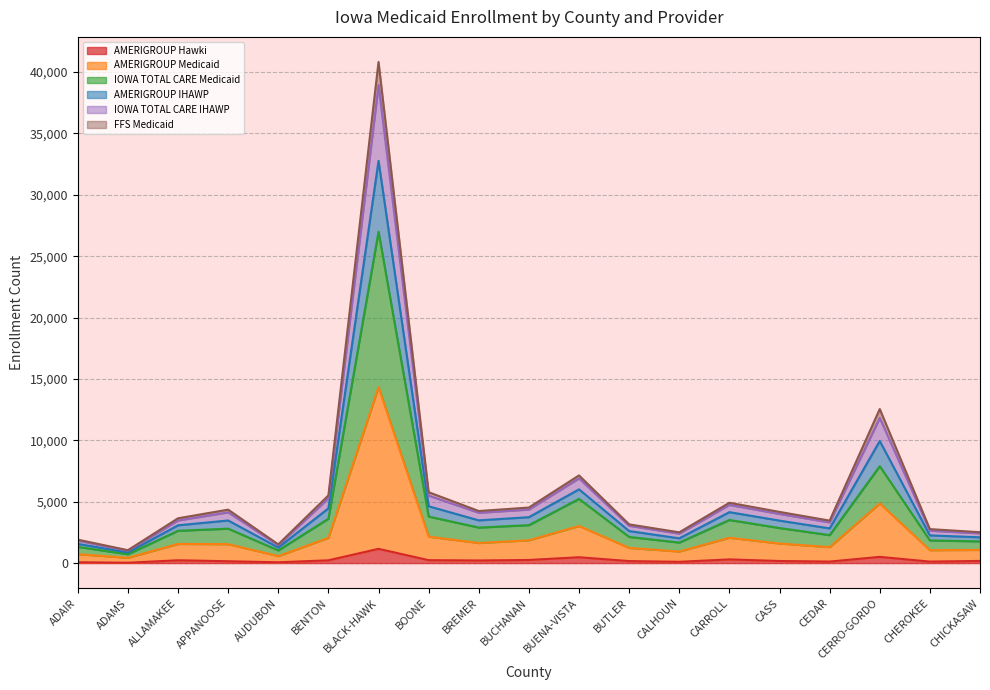

What is the average value of the AMERIGROUP Hawki series?

251